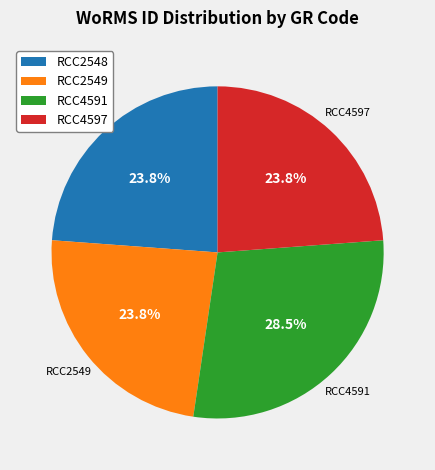

Which slice is the largest?

RCC4591